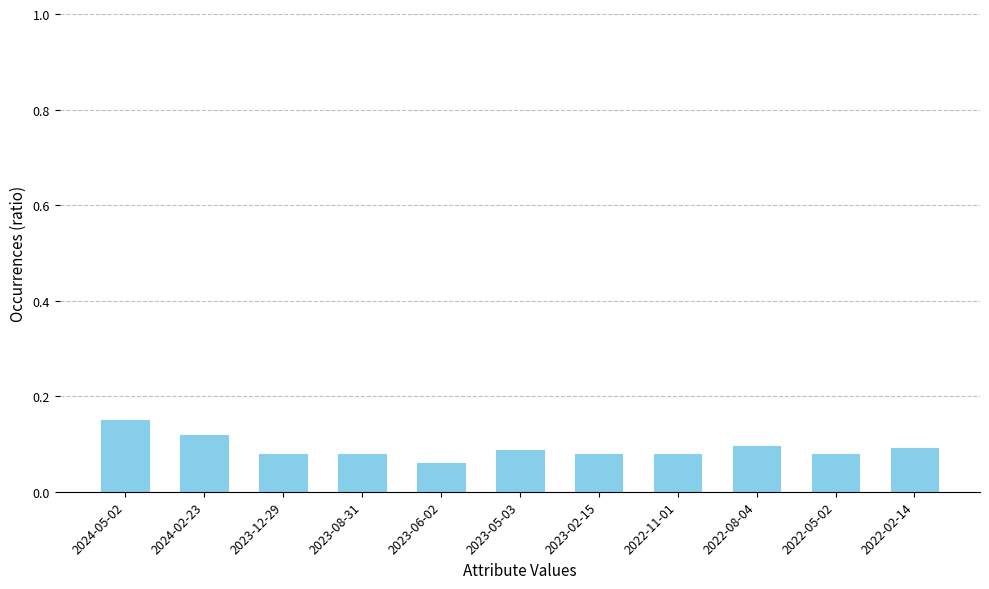

How many values are between 0 and 1?

11